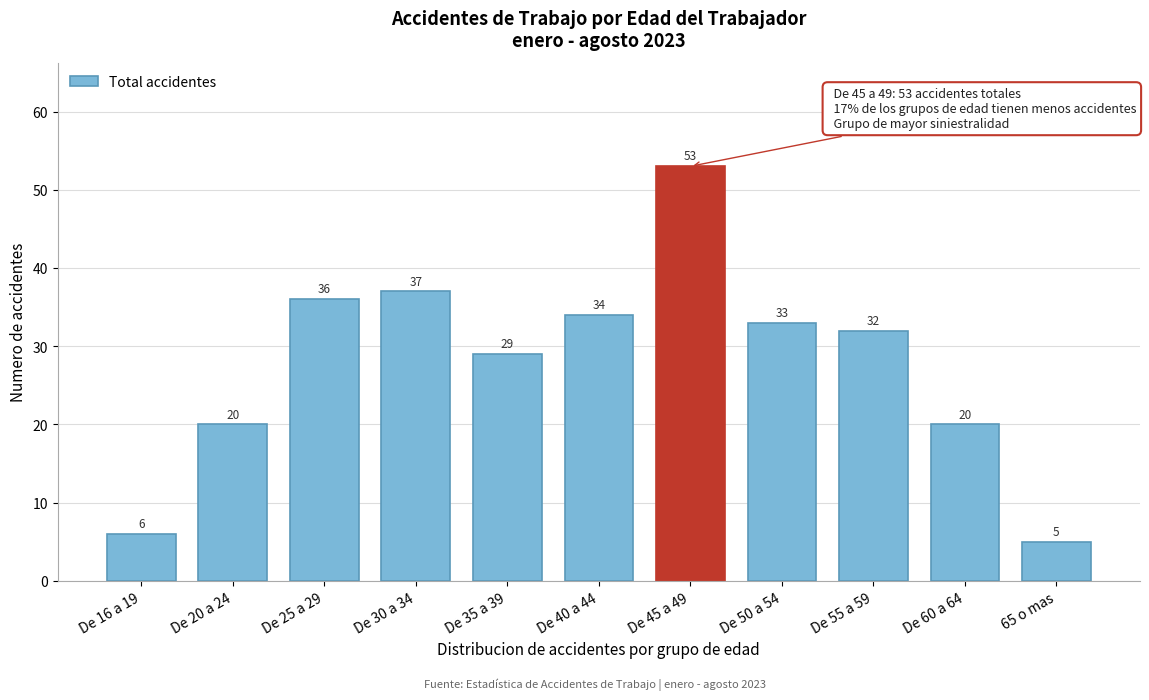

Reading left to right, what are all the values shown in this chart?

6	20	36	37	29	34	53	33	32	20	5